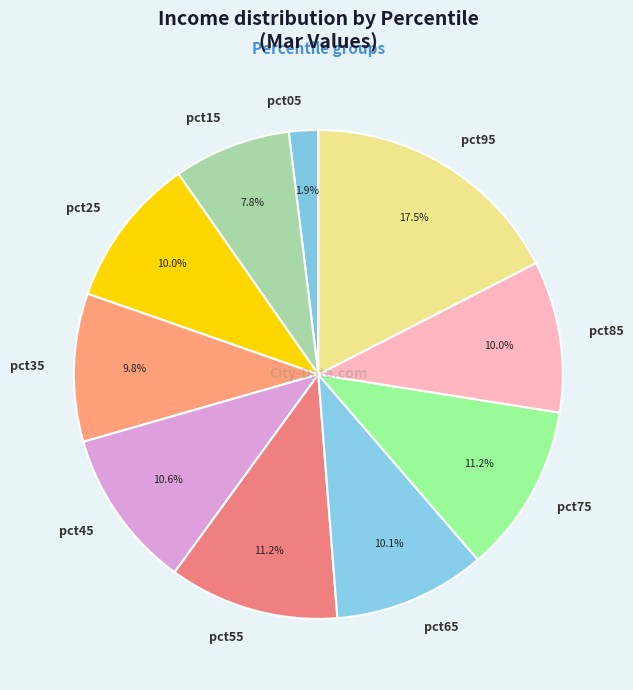

To the nearest percent, what portion does pct25 represent?

10%